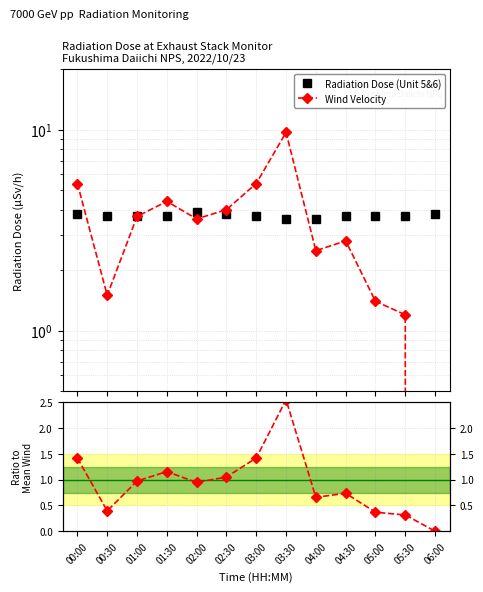

True or false: Radiation Dose (Unit 5&6) and Wind/Mean intersect in this chart.

False